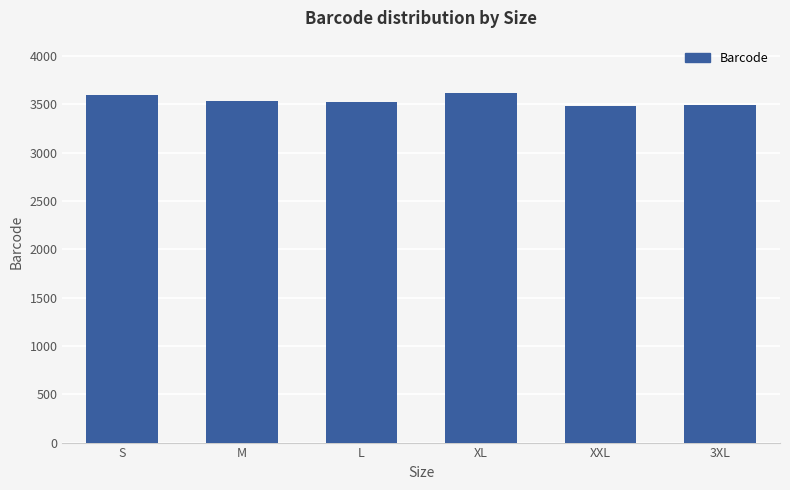

Count the number of categories in the chart.

6